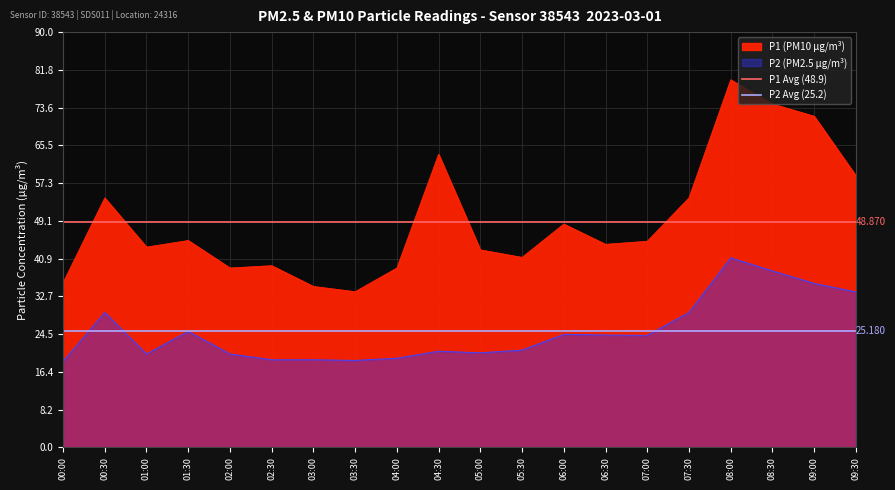

What is the sum of the P2 Avg (25.2) values at 00:00 and 00:30?

50.4